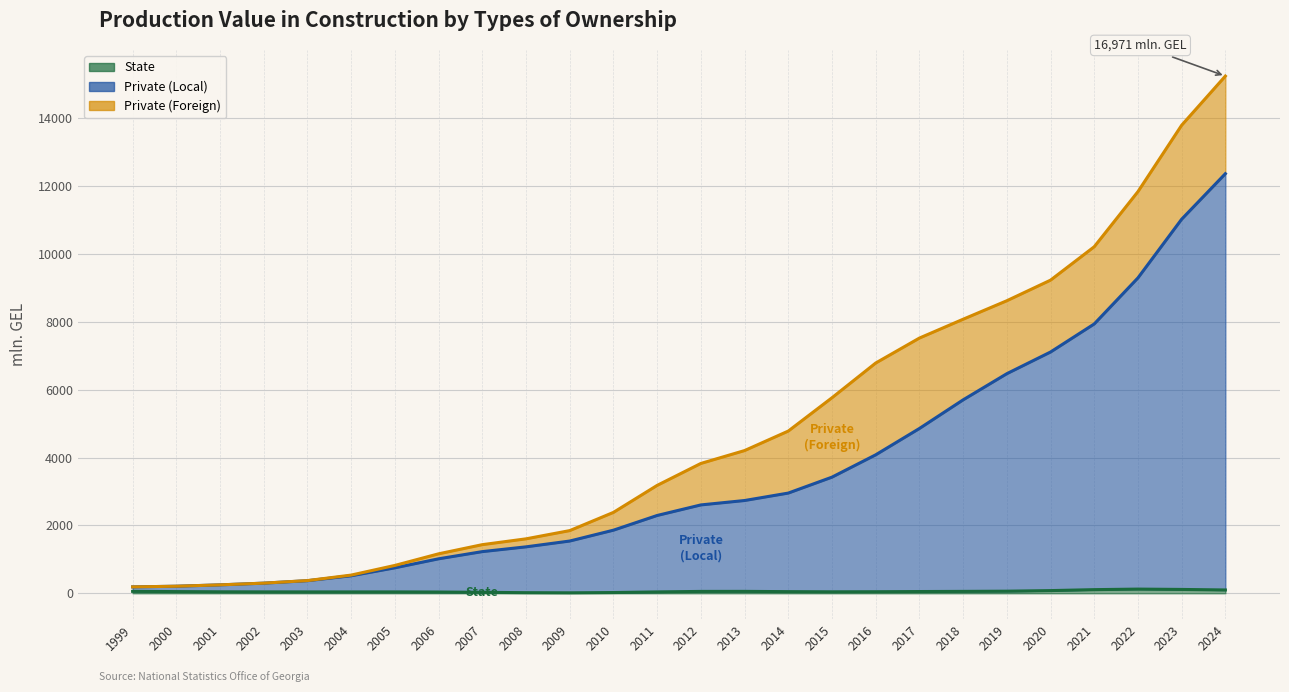

True or false: Private (Foreign) has a value of 2601.4 at 2012.

False